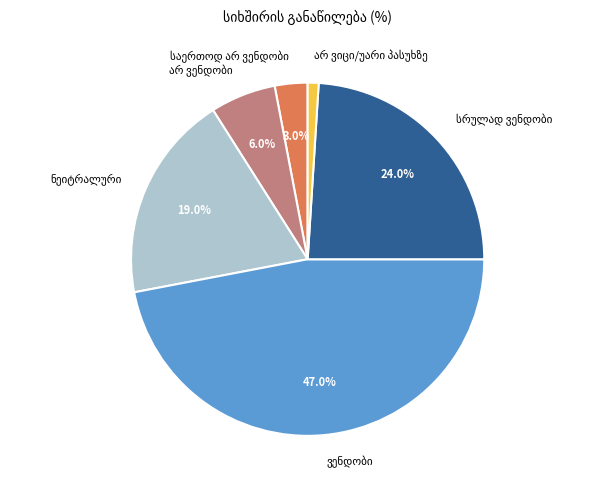

Is there any slice that represents more than half of the pie?

No